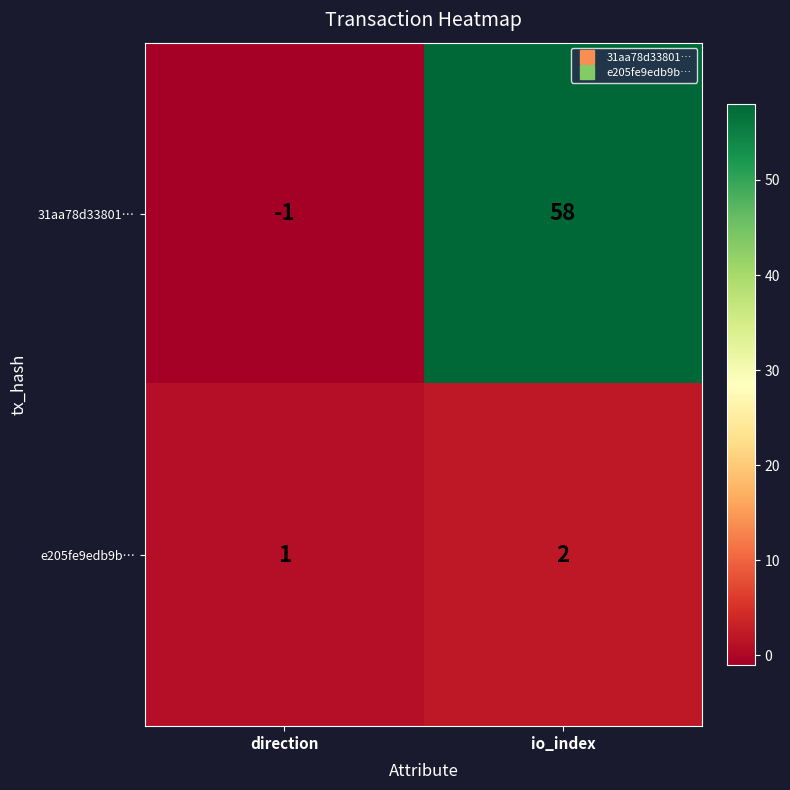

What is the sum of the e205fe9edb9b… values at io_index and direction?

3